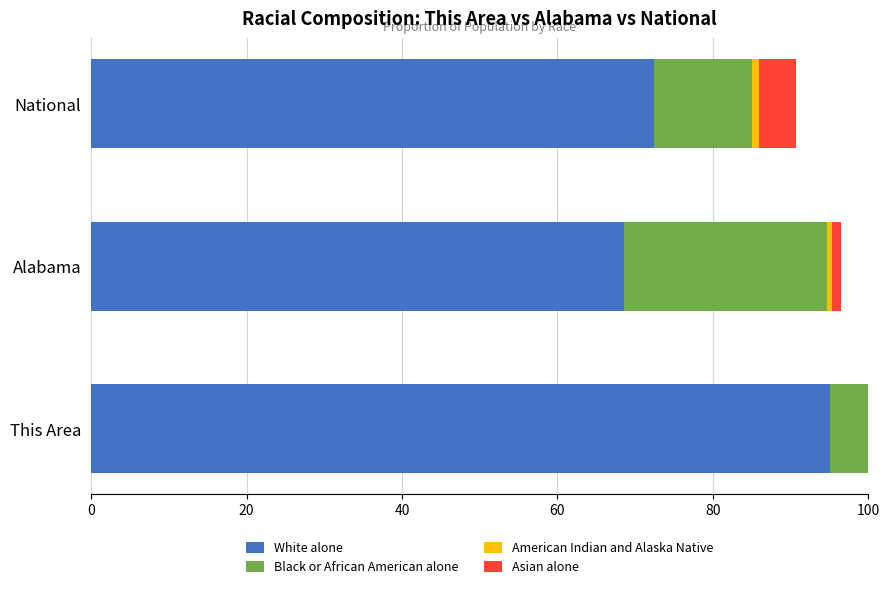

What is the sum of all White alone values?

236.0